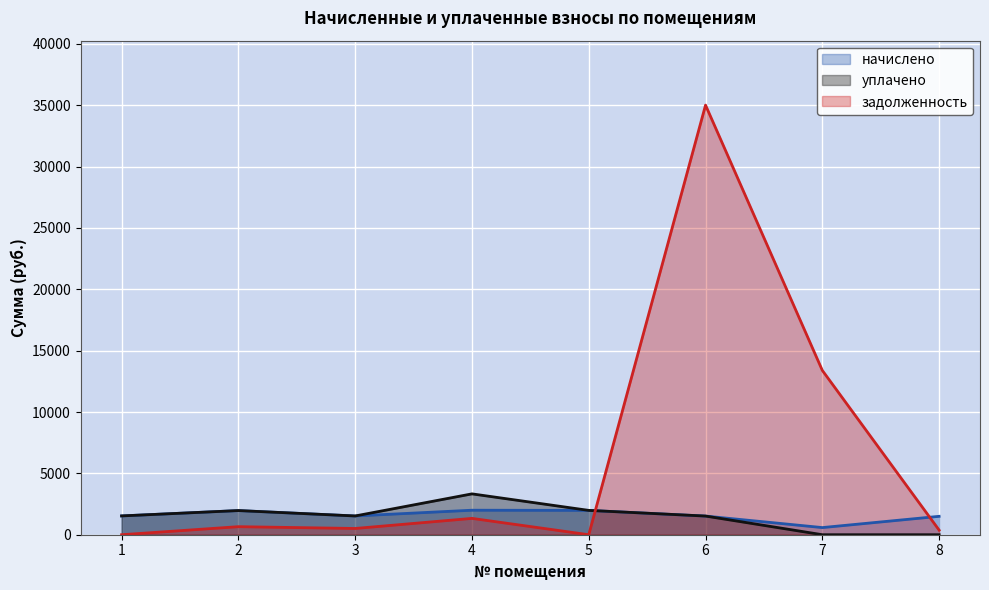

How many interior local peaks does the задолженность series have?

3